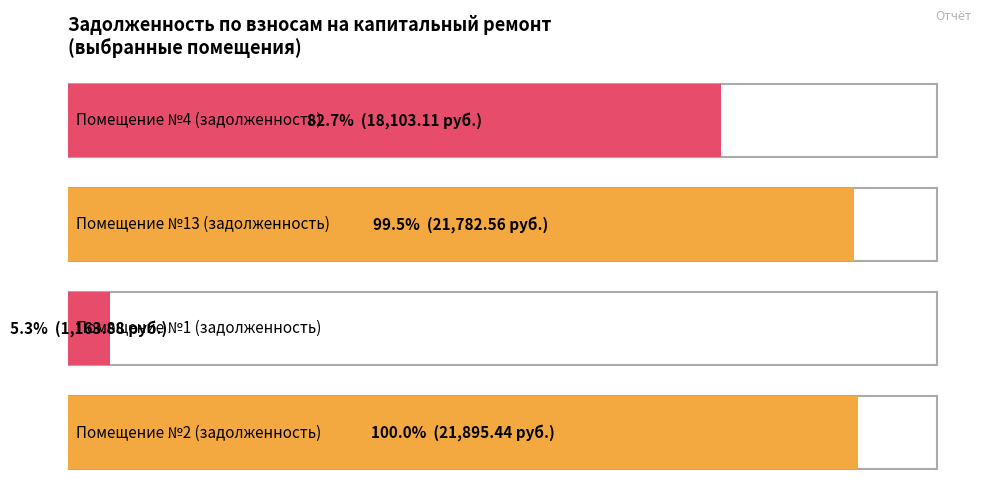

Count the number of data series in this chart.

2